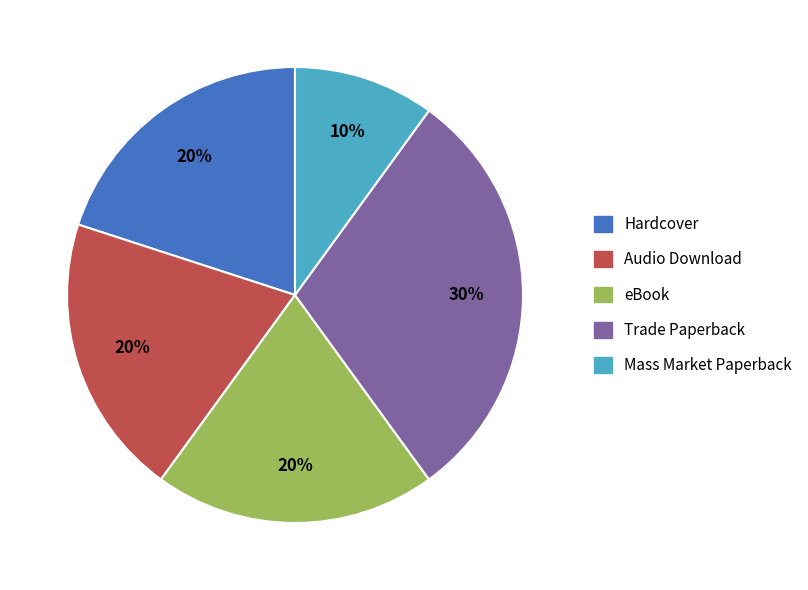

How many slices are in this pie chart?

5